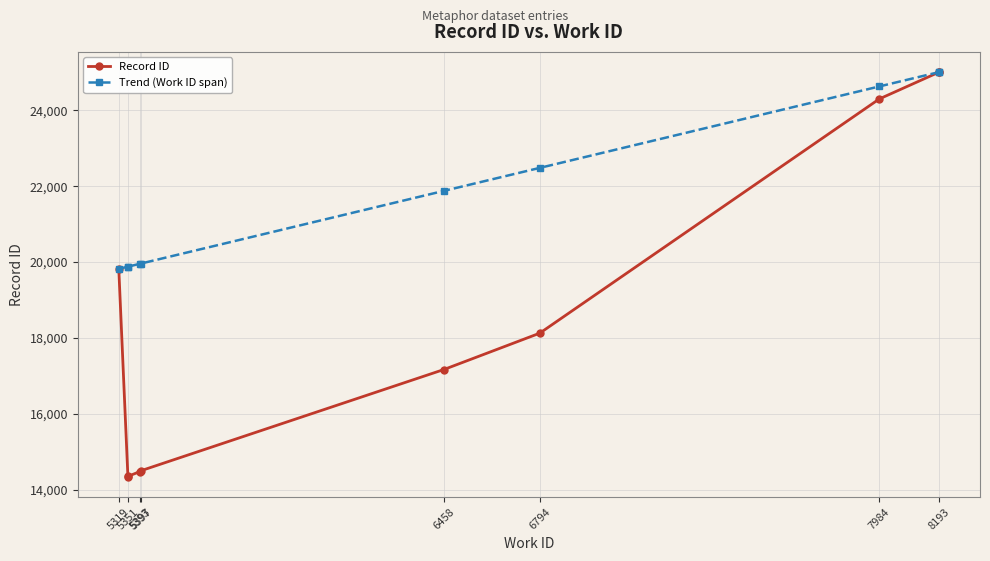

Rank the series at 5397 from lowest to highest value.

Record ID, Trend (Work ID span)